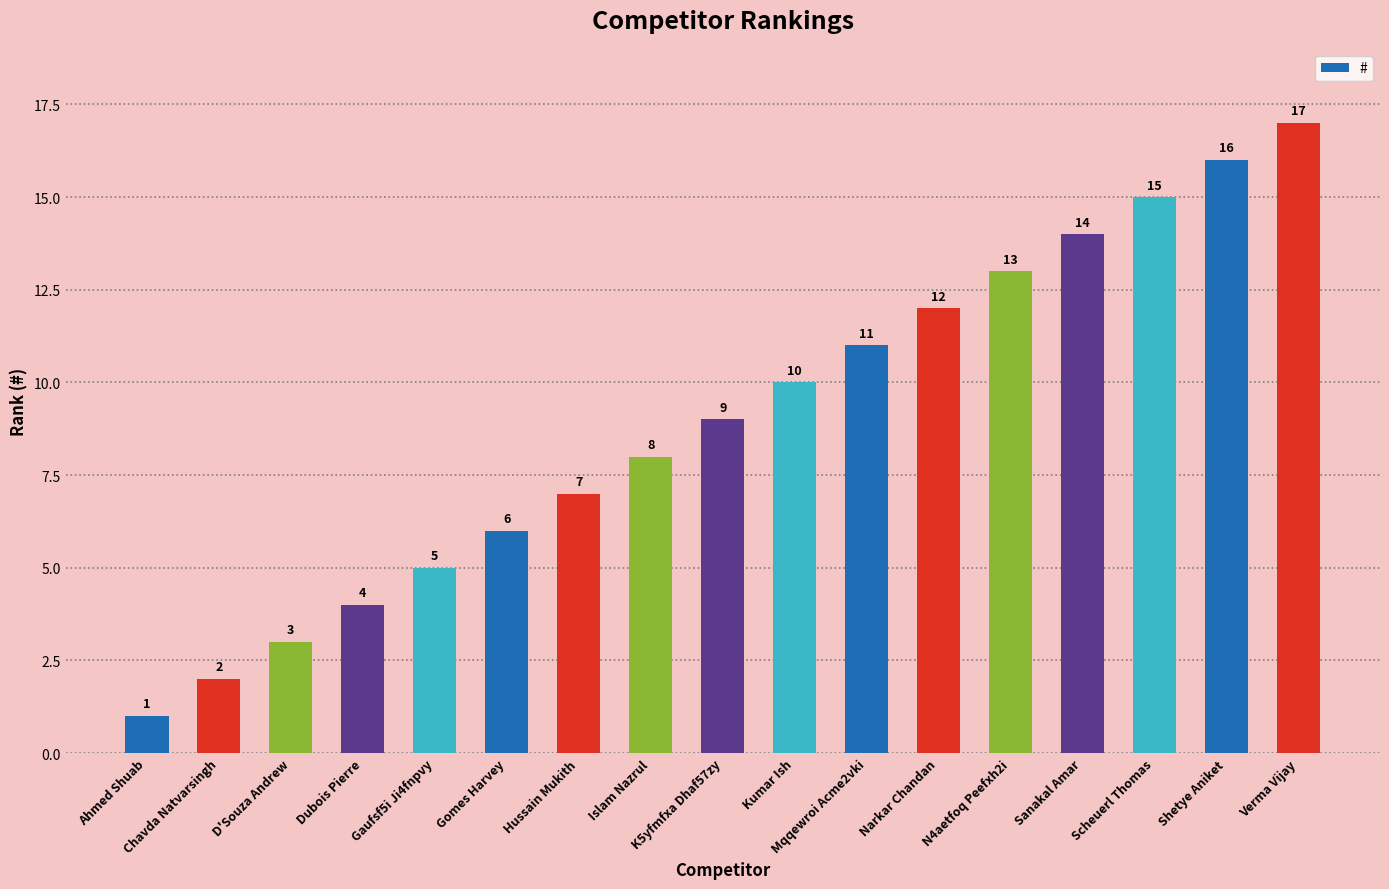

At which label is the value closest to 9?

K5yfmfxa Dhaf57zy